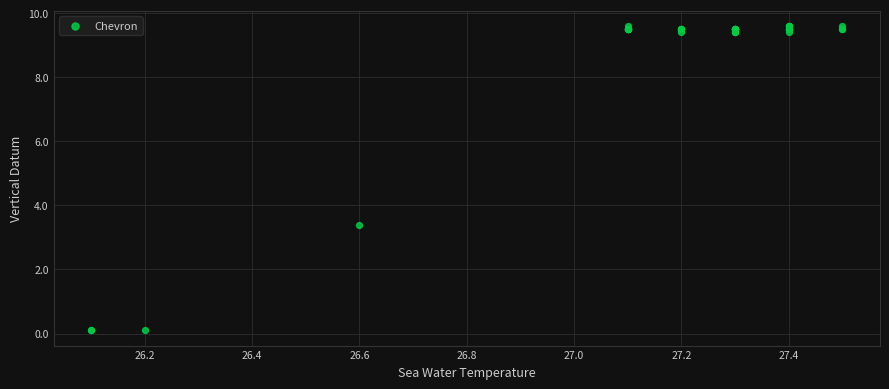

What Y value in the scatter plot is closest to 4?

3.4